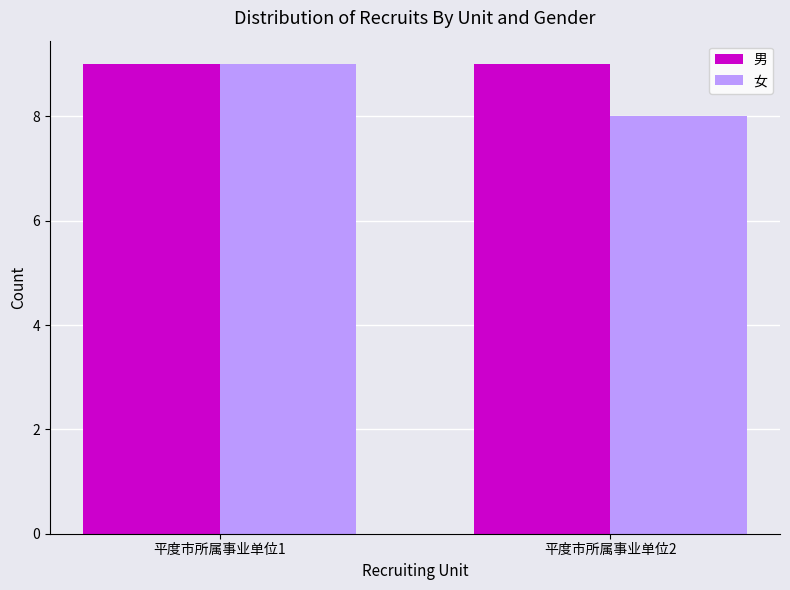

The value of 男 at 平度市所属事业单位1 is 3. True or false?

False